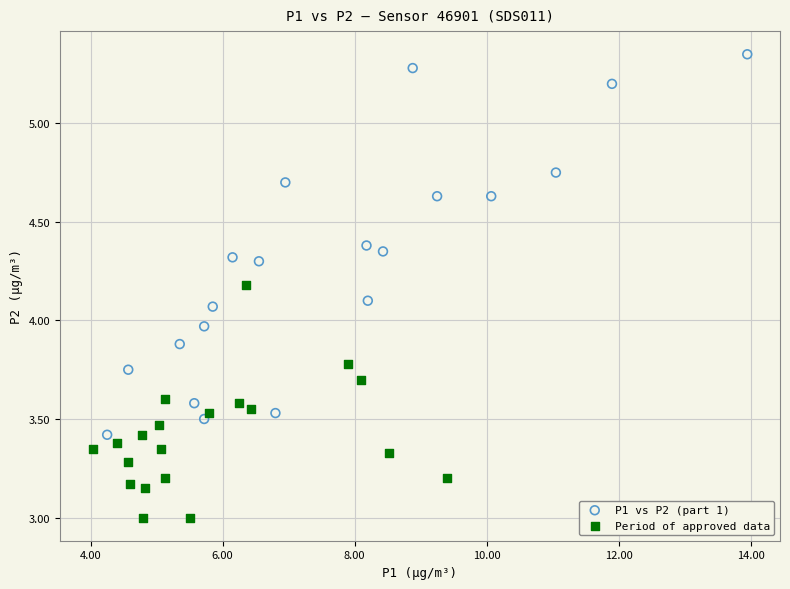

Which series has the largest Y range (max minus min)?

P1 vs P2 (part 1)